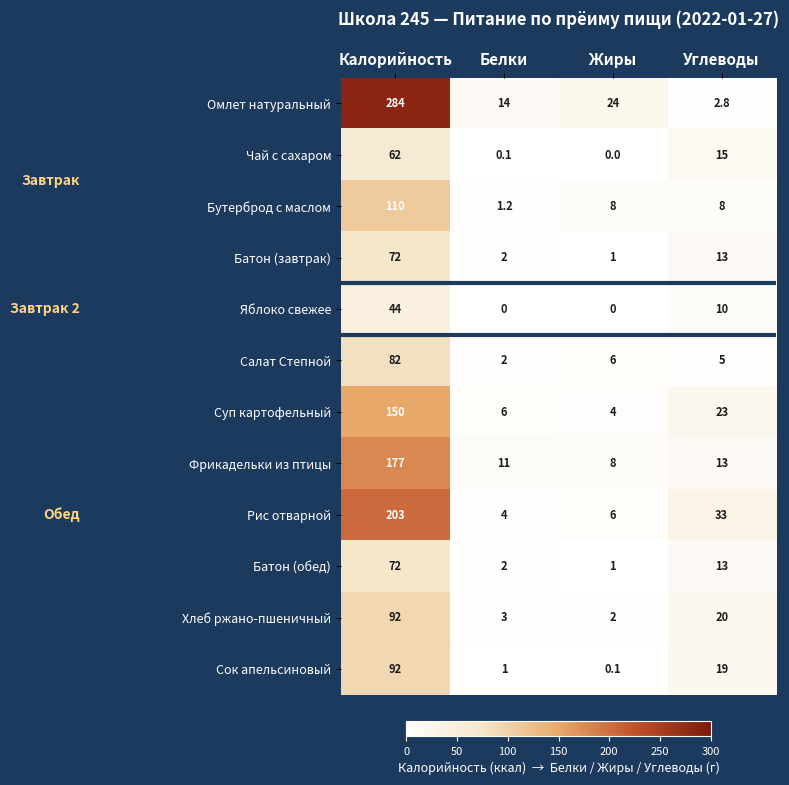

What is the spread (max minus min) of values at Углеводы?

30.2